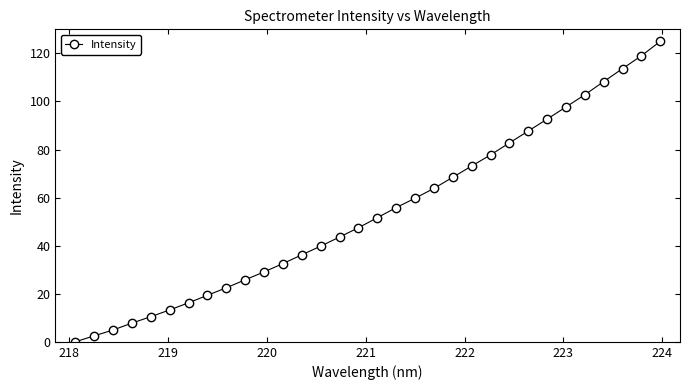

True or false: the data has more than 0 interior local peaks.

False